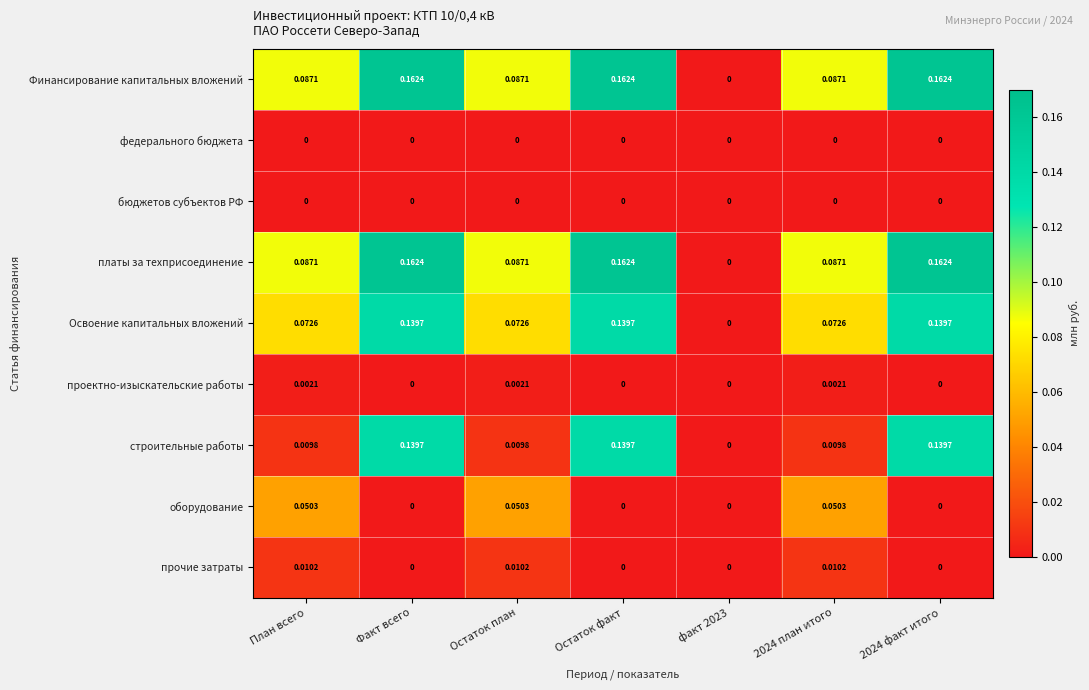

Is the value of бюджетов субъектов РФ at 2024 факт итого greater than the value of прочие затраты at Остаток план?

No